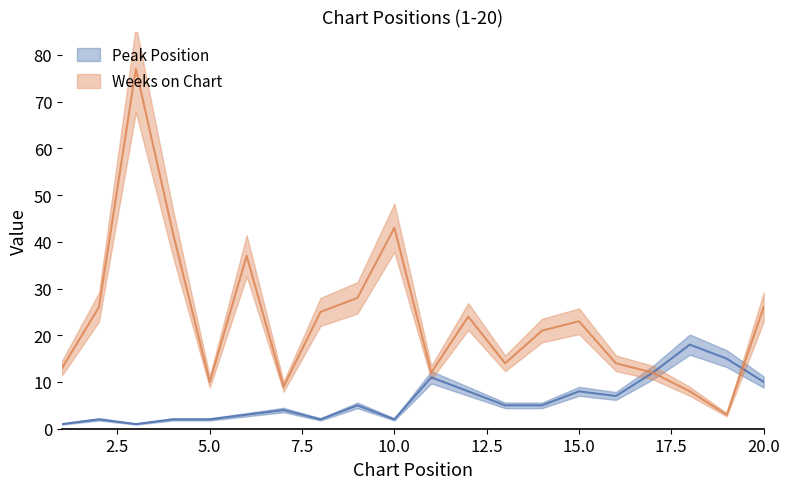

Rank the series by their maximum value, from highest to lowest.

Weeks on Chart, Peak Position